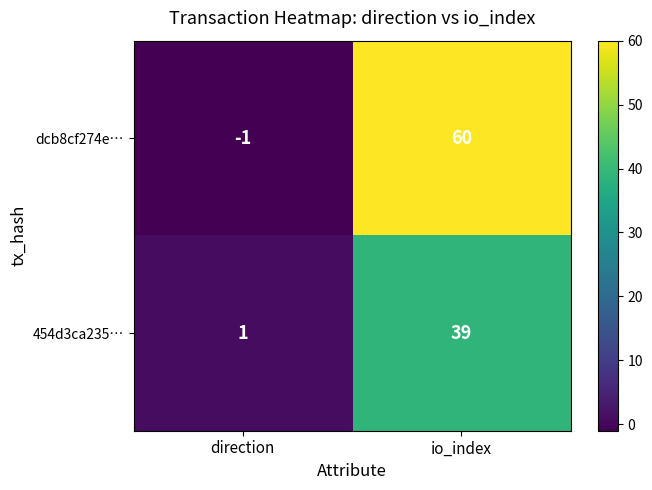

What is the difference between the maximum and minimum values in the dcb8cf274e… series?

61